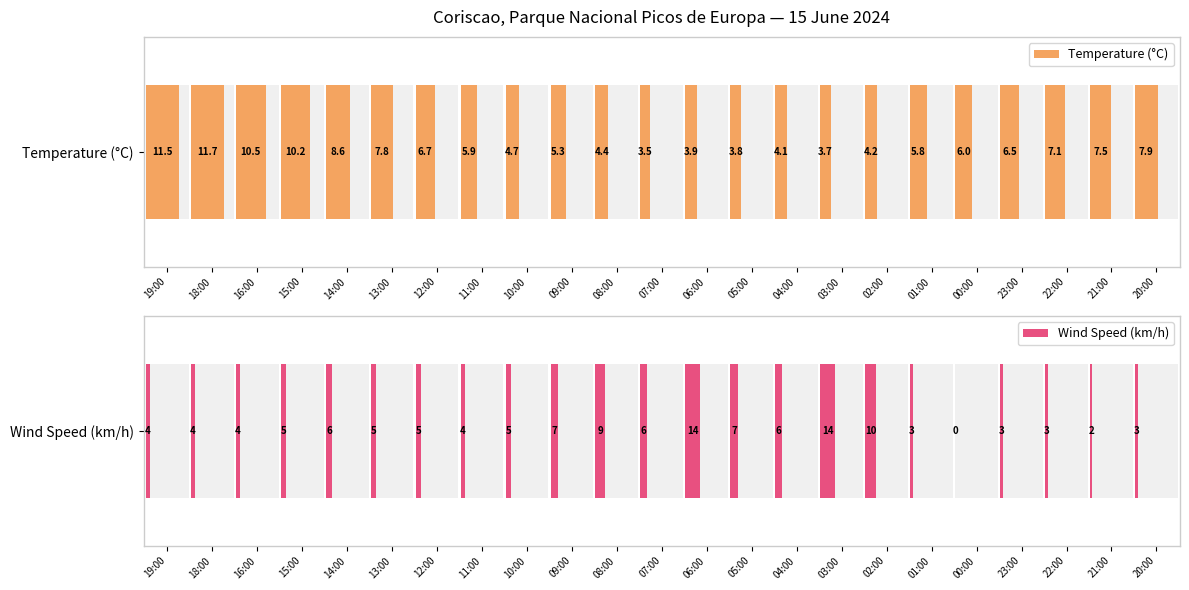

Which has a higher value, 01:00 or 03:00?

01:00